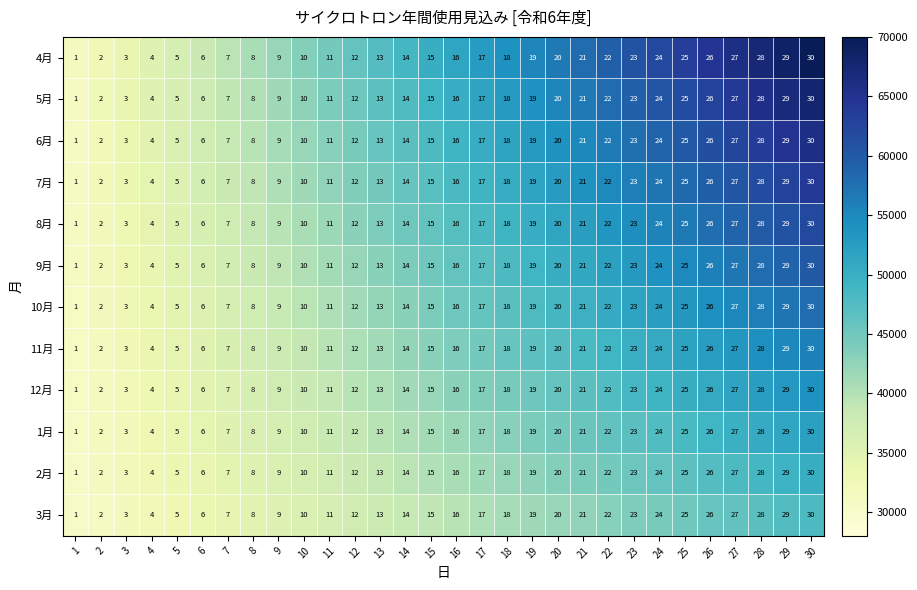

Which label corresponds to the smallest value in the chart?

1